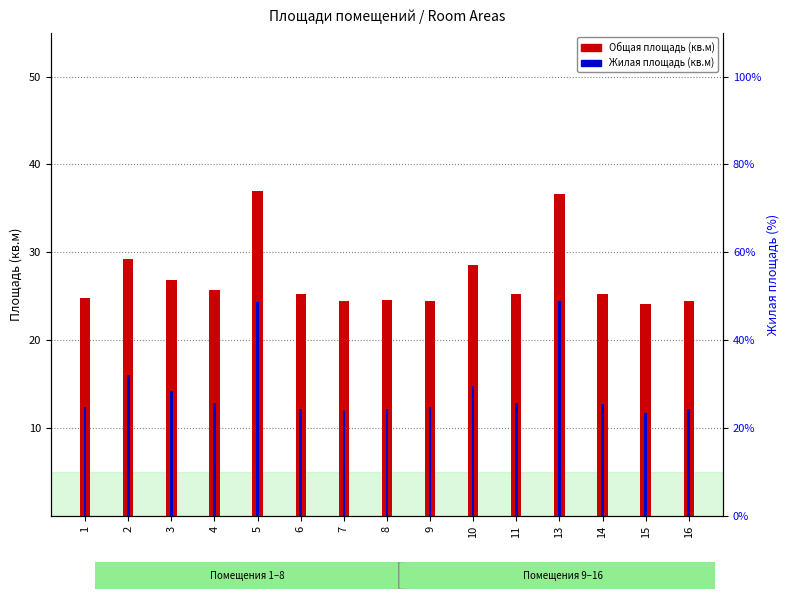

List the labels in order of Общая площадь value, largest first.

5, 13, 2, 10, 3, 4, 11, 14, 6, 1, 8, 7, 9, 16, 15